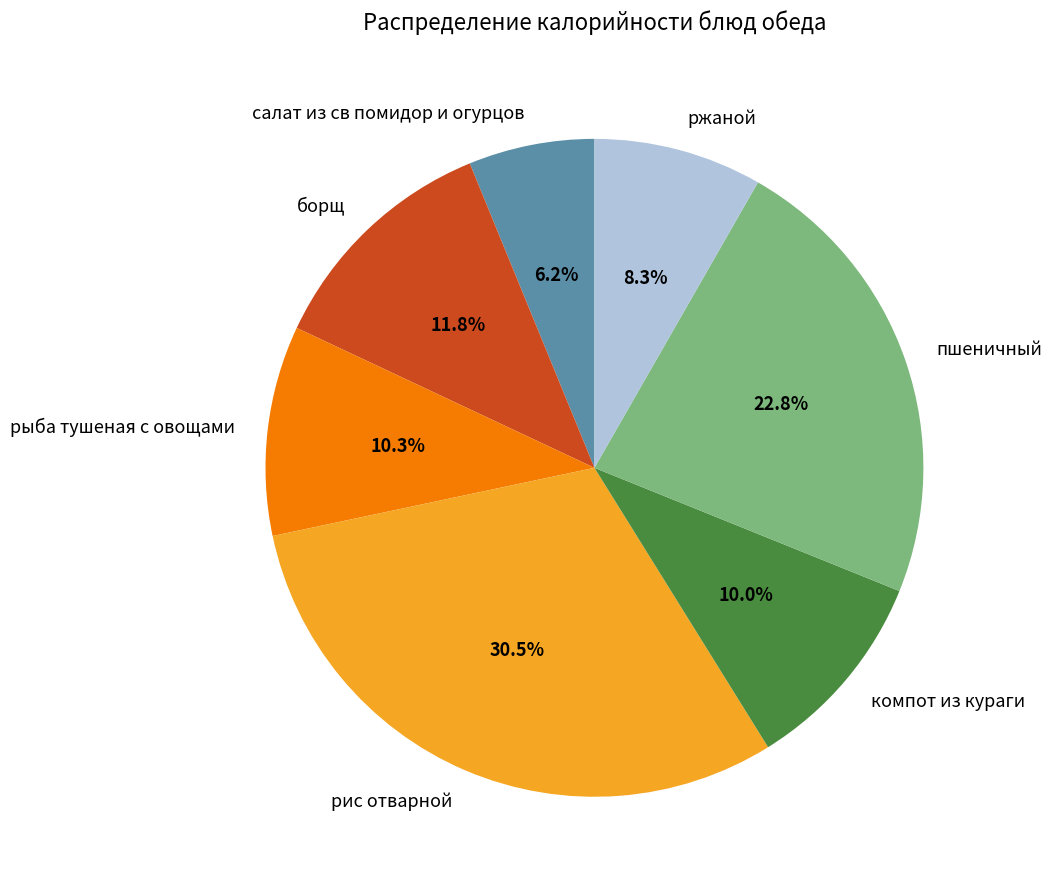

Count the number of slices in the pie.

7